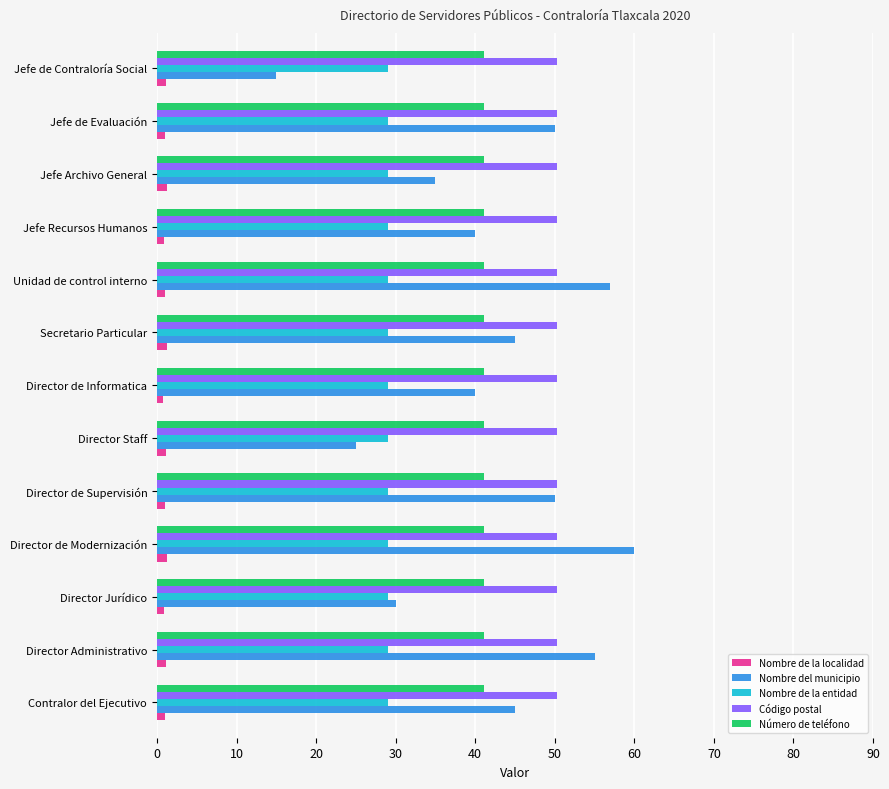

Which series has the widest spread of values?

Nombre del municipio